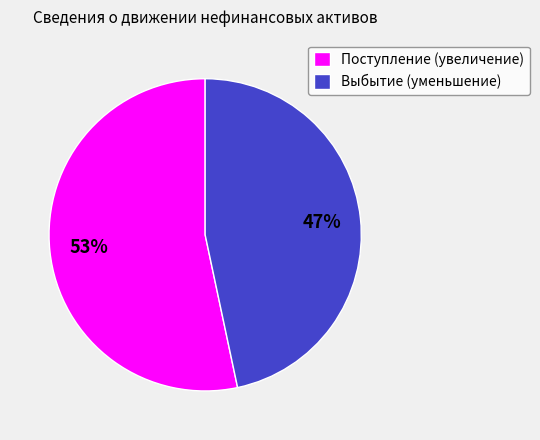

Is it true that Выбытие (уменьшение) is 38% of the pie?

False